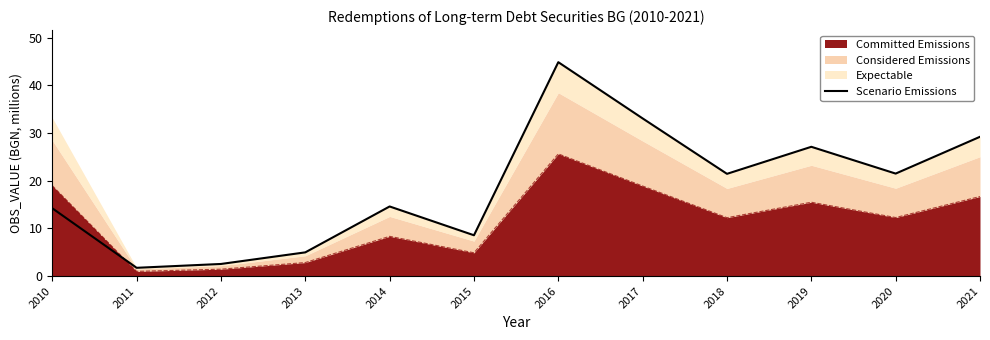

How many categories are shown in the chart?

12